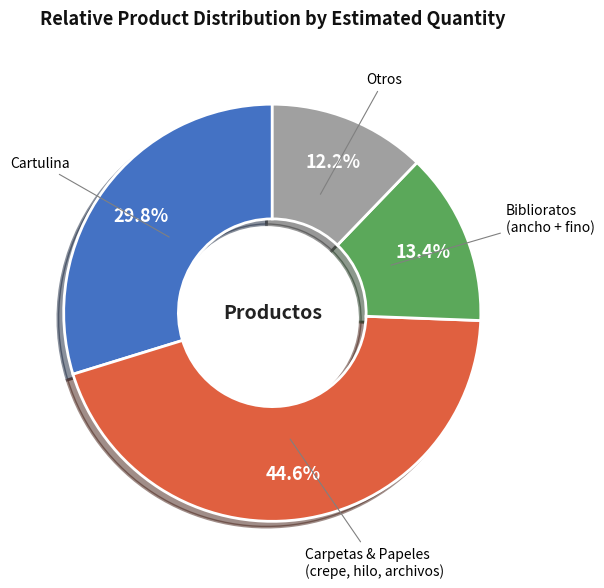

Does any single category account for the majority?

No